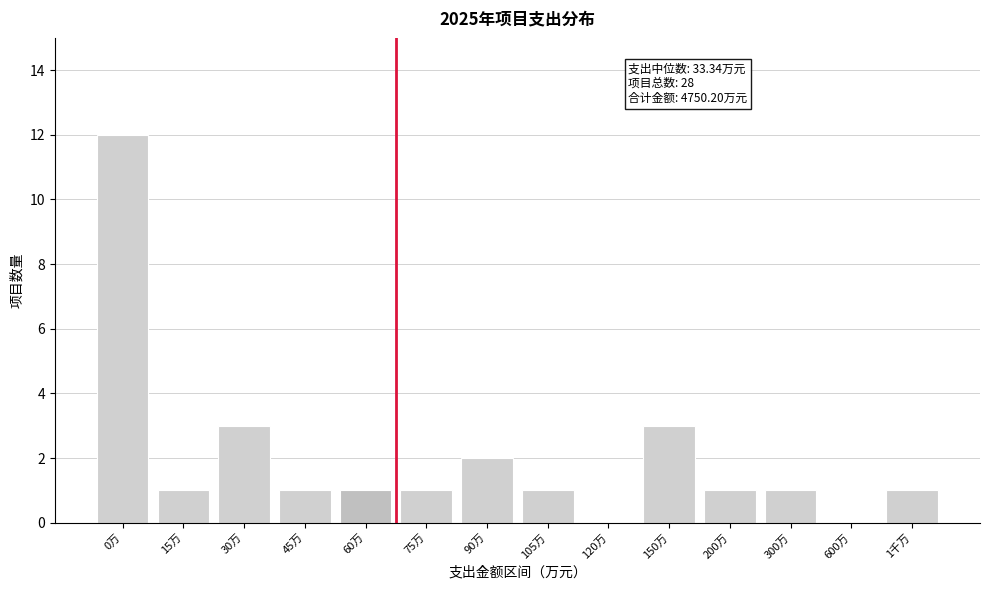

Reading left to right, what are all the values shown in this chart?

0万=12	15万=1	30万=3	45万=1	60万=1	75万=1	90万=2	105万=1	120万=0	150万=3	200万=1	300万=1	600万=0	1千万=1